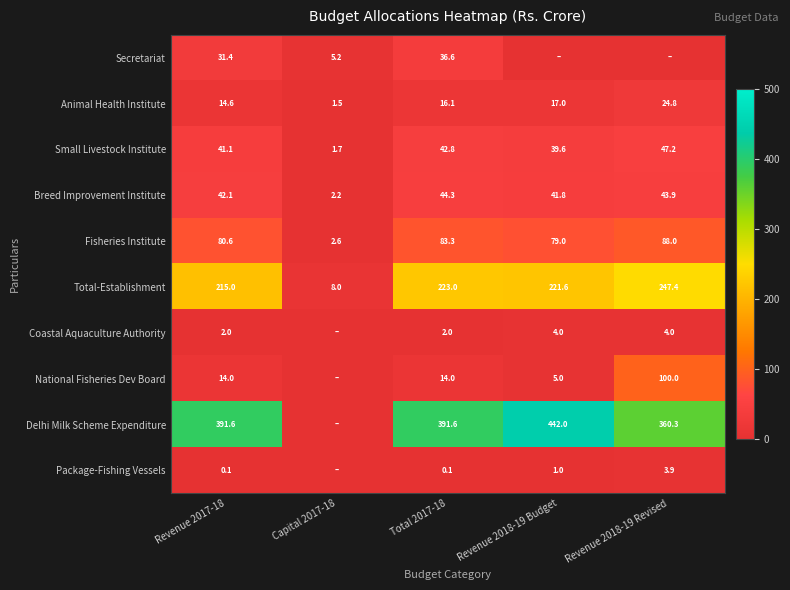

The Breed Improvement Institute series shows 65.7 at Revenue 2018-19 Budget. True or false?

False